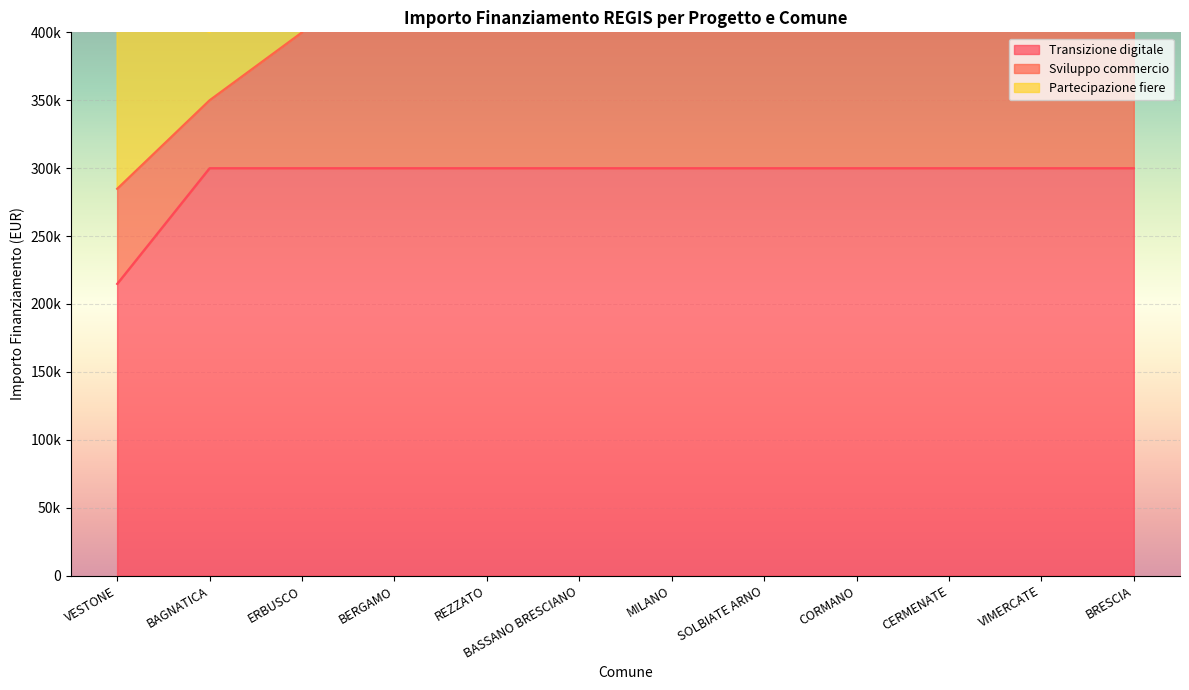

Read the Transizione digitale value at BAGNATICA, to the nearest 100.

300000